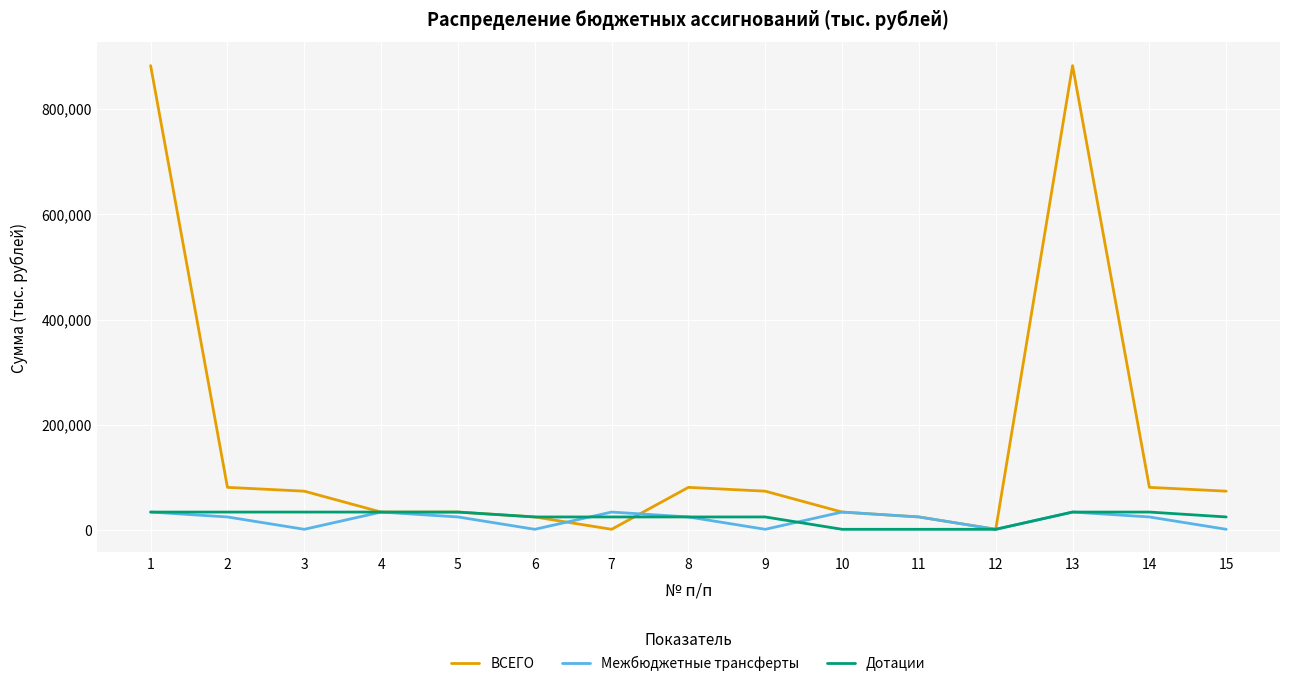

What is the greatest value displayed?

882279.2